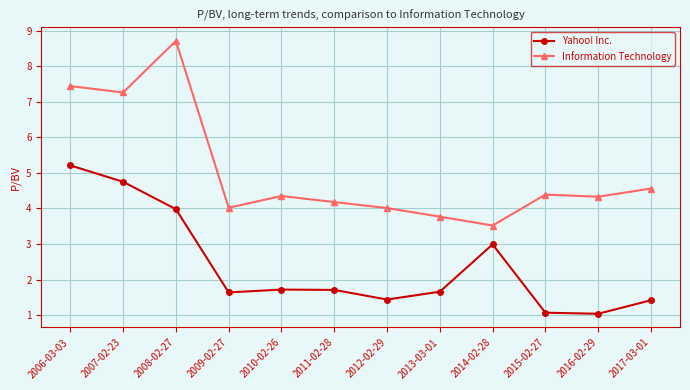

True or false: Yahoo! Inc. and Information Technology intersect in this chart.

False